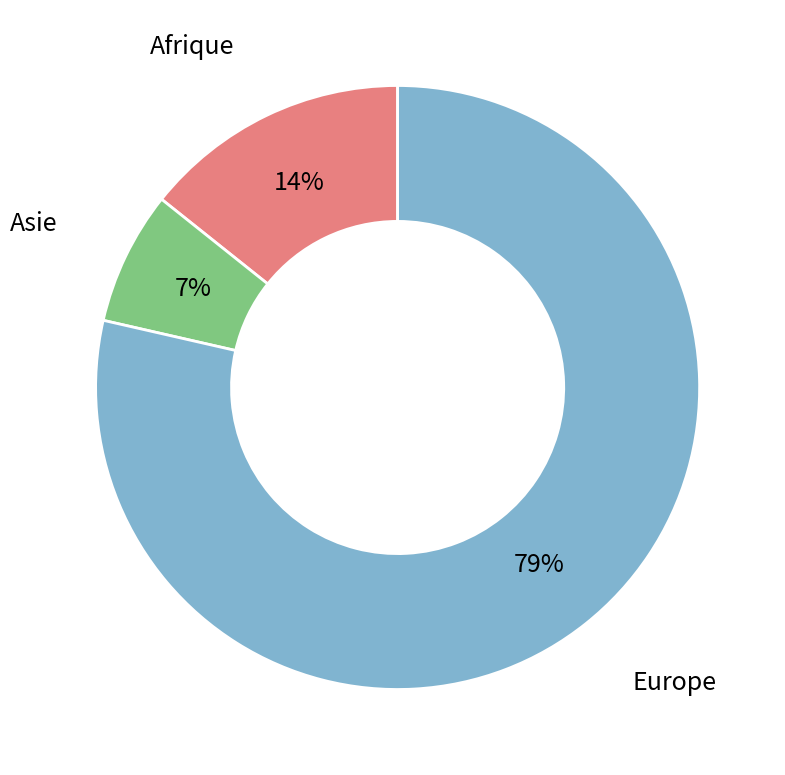

Count the number of slices in the pie.

3